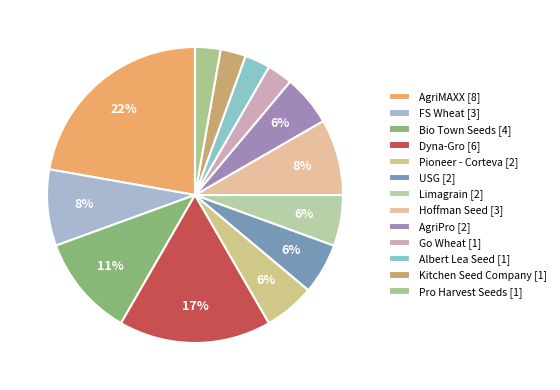

To the nearest percent, what is the combined percentage of Pioneer - Corteva and Limagrain?

11%